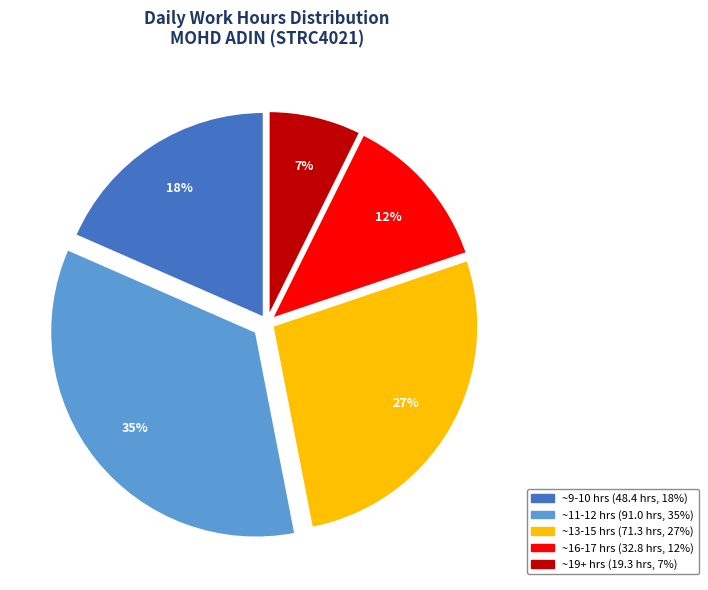

Is there any slice that represents more than half of the pie?

No